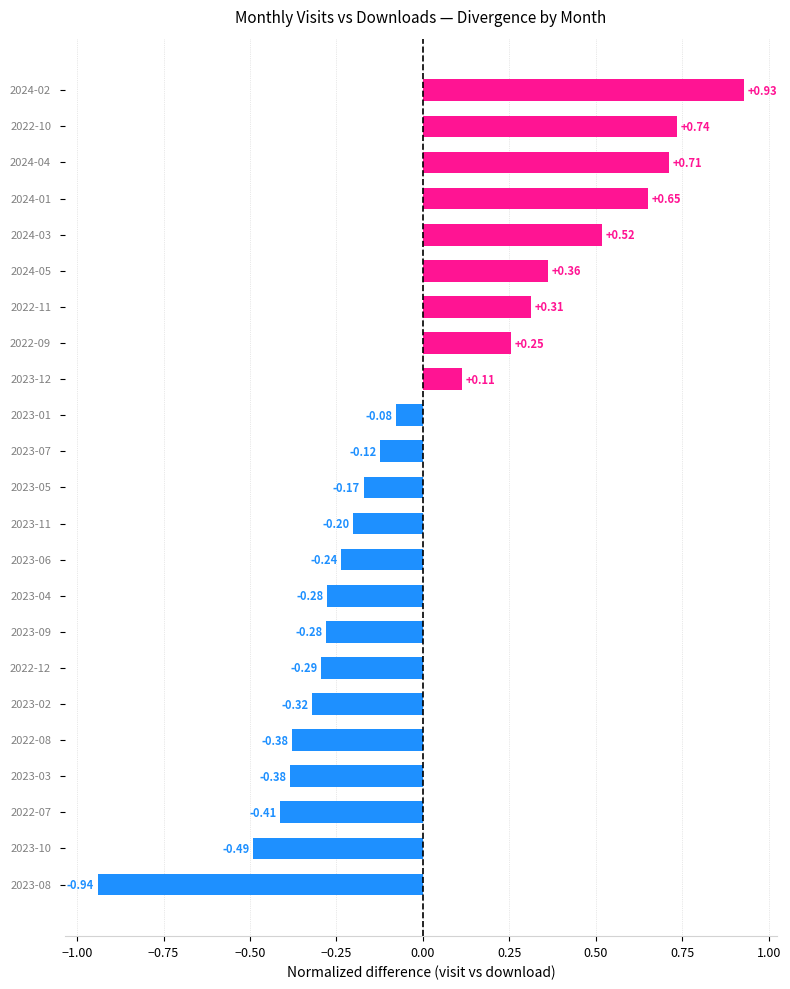

How many negative values are there?

14